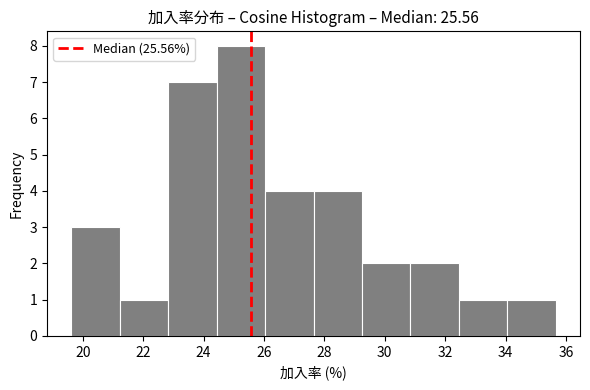

Over which range of the x-axis is the bar tallest?

24.4 to 26.0